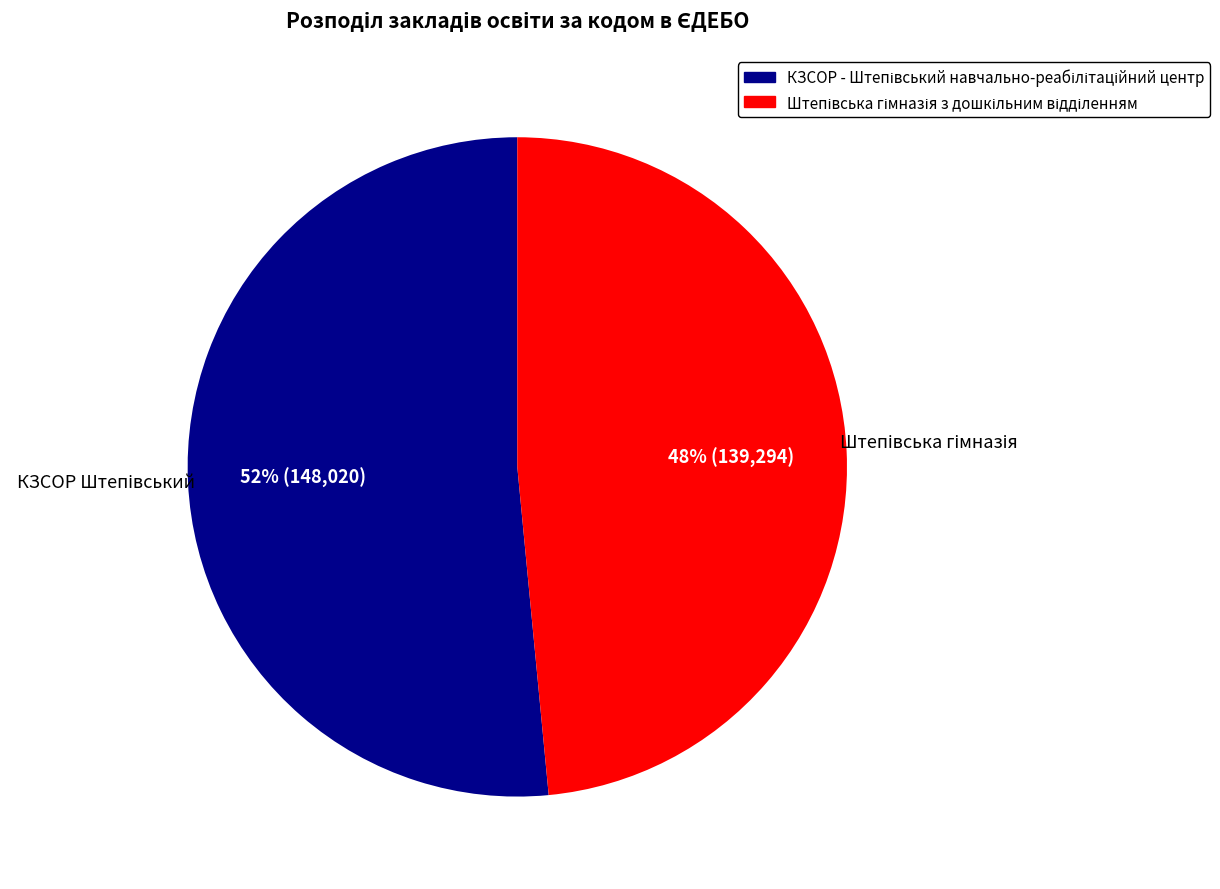

Is there a majority slice in this chart?

Yes